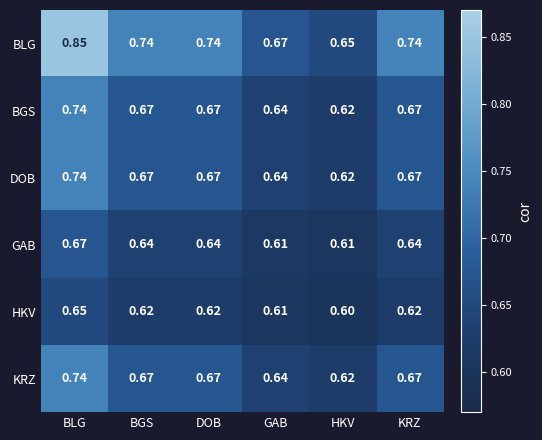

Is the value of KRZ at BGS greater than the value of HKV at KRZ?

Yes